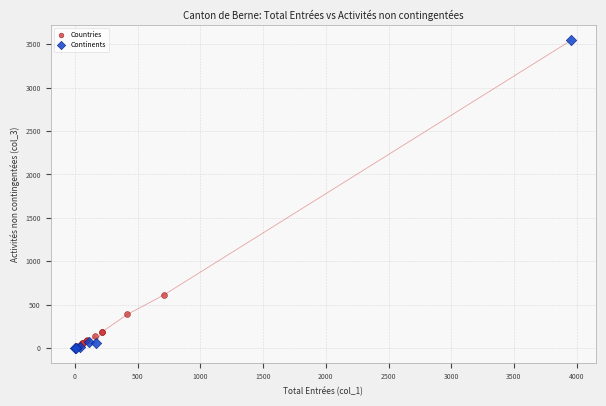

Which series reaches the maximum Y coordinate?

Continents